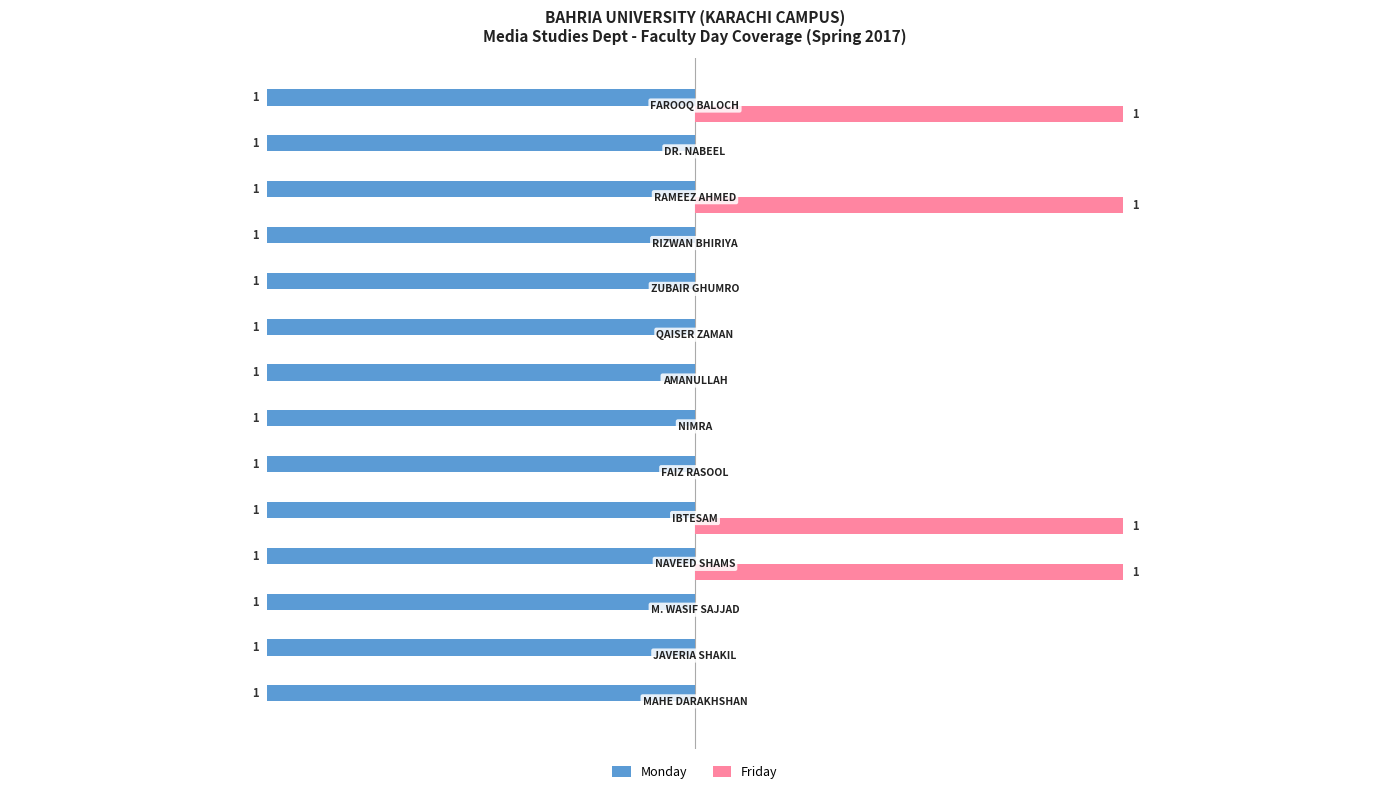

Which series has the largest total across all categories?

Friday